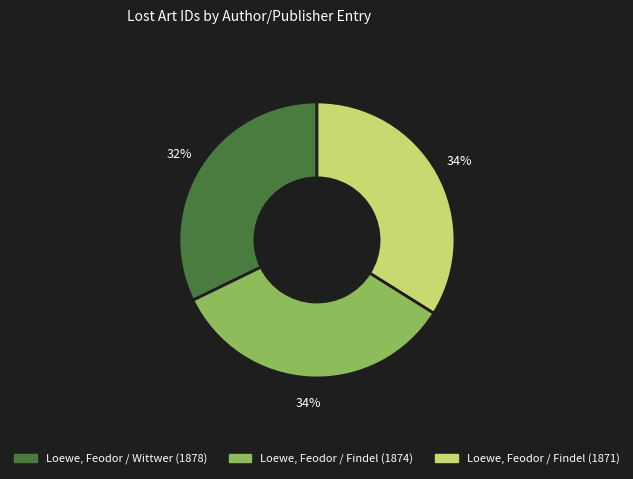

True or false: Loewe, Feodor / Findel (1871) accounts for 23% of the total.

False